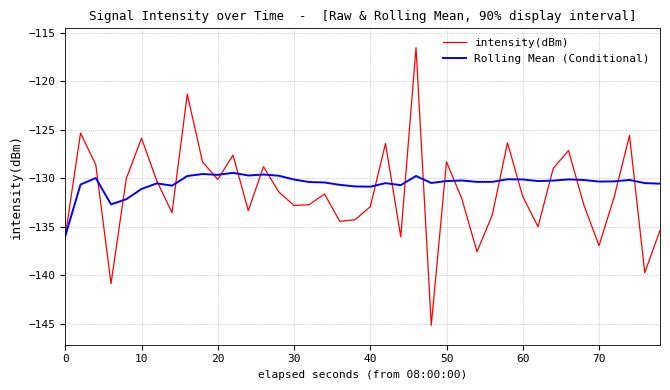

What is the smallest value displayed?

-145.1